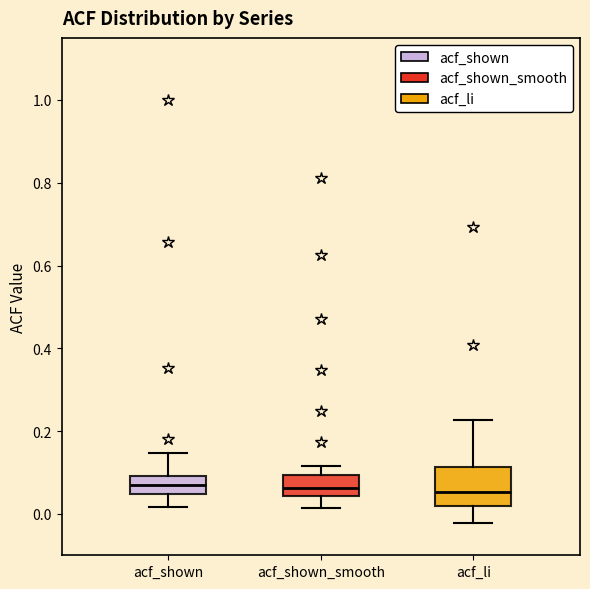

Reading left to right, transcribe this box plot: for each box, give where its median line is, the range the box spans, and where its two whiskers end, as read against the y-axis. The values are not printed on the chart, so give them approximately, as read against the axis.

acf_shown: median 0.06, box 0.04 to 0.10, whiskers 0.02 to 0.14
acf_shown_smooth: median 0.06, box 0.04 to 0.10, whiskers 0.02 to 0.12
acf_li: median 0.06, box 0.02 to 0.12, whiskers -0.02 to 0.22